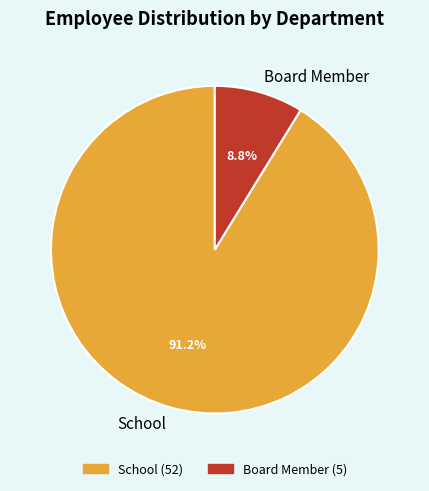

How many segments does this pie chart have?

2